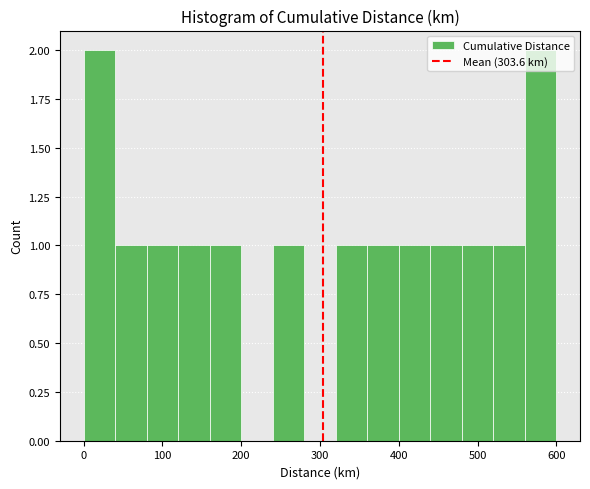

Reading left to right, transcribe this chart: for each bar, give the range it covers on the x-axis and its height. The values are not printed on the chart, so give them approximately, as read against the axis.

0 to 40: 2
40 to 80: 1
80 to 120: 1
120 to 160: 1
160 to 200: 1
200 to 240: 0
240 to 280: 1
280 to 320: 0
320 to 360: 1
360 to 400: 1
400 to 440: 1
440 to 480: 1
480 to 520: 1
520 to 560: 1
560 to 600: 2